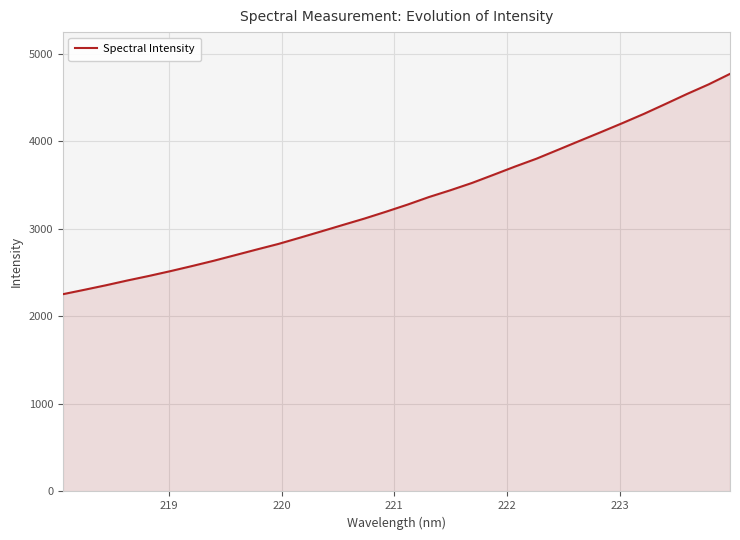

What is the difference between the maximum and minimum values?

2518.2